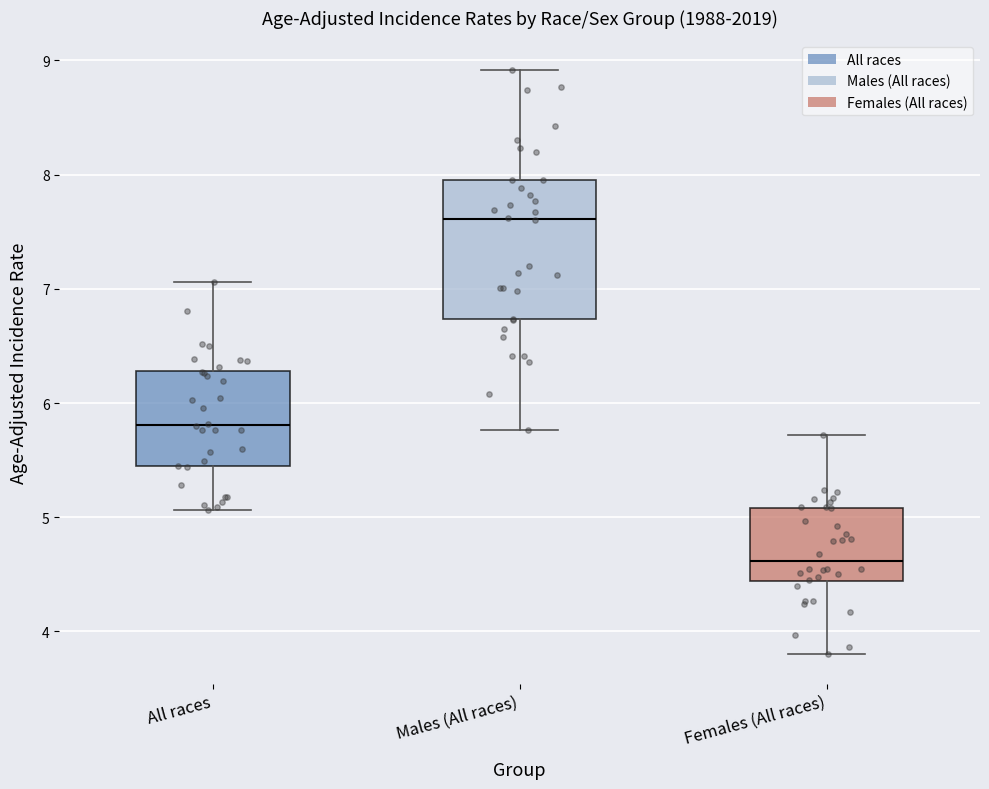

Which box's median line is the highest?

Males (All races)